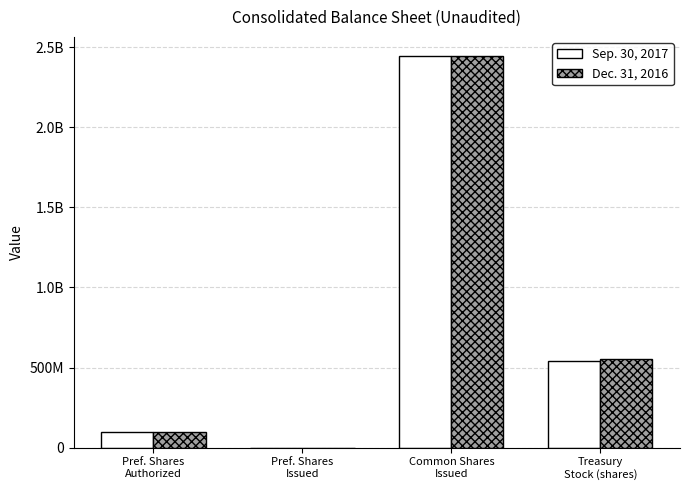

Are the bars grouped side by side (vs. stacked)?

Yes